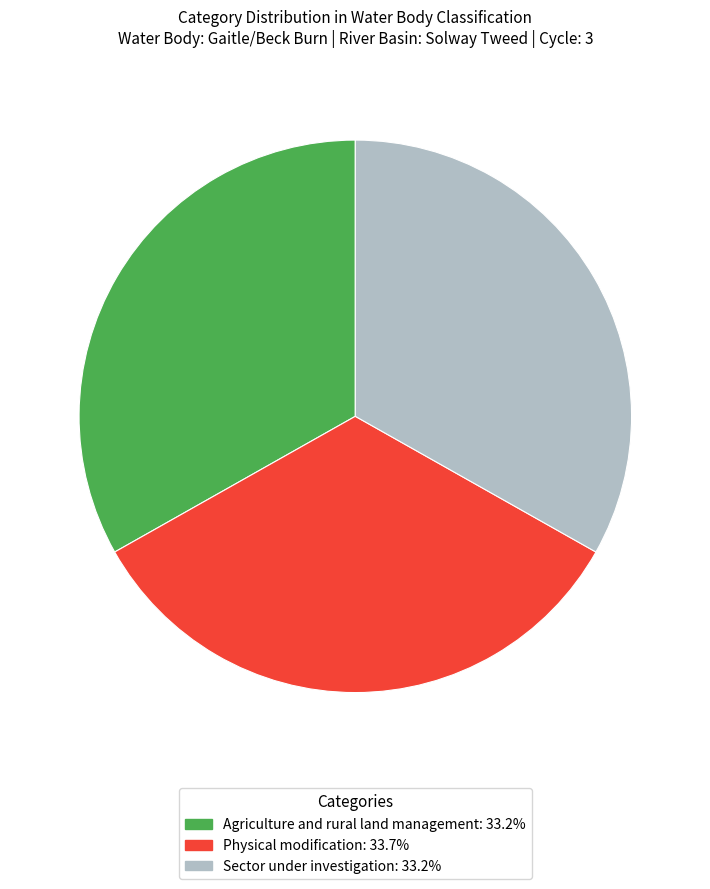

The Sector under investigation slice represents 20% of the pie. True or false?

False